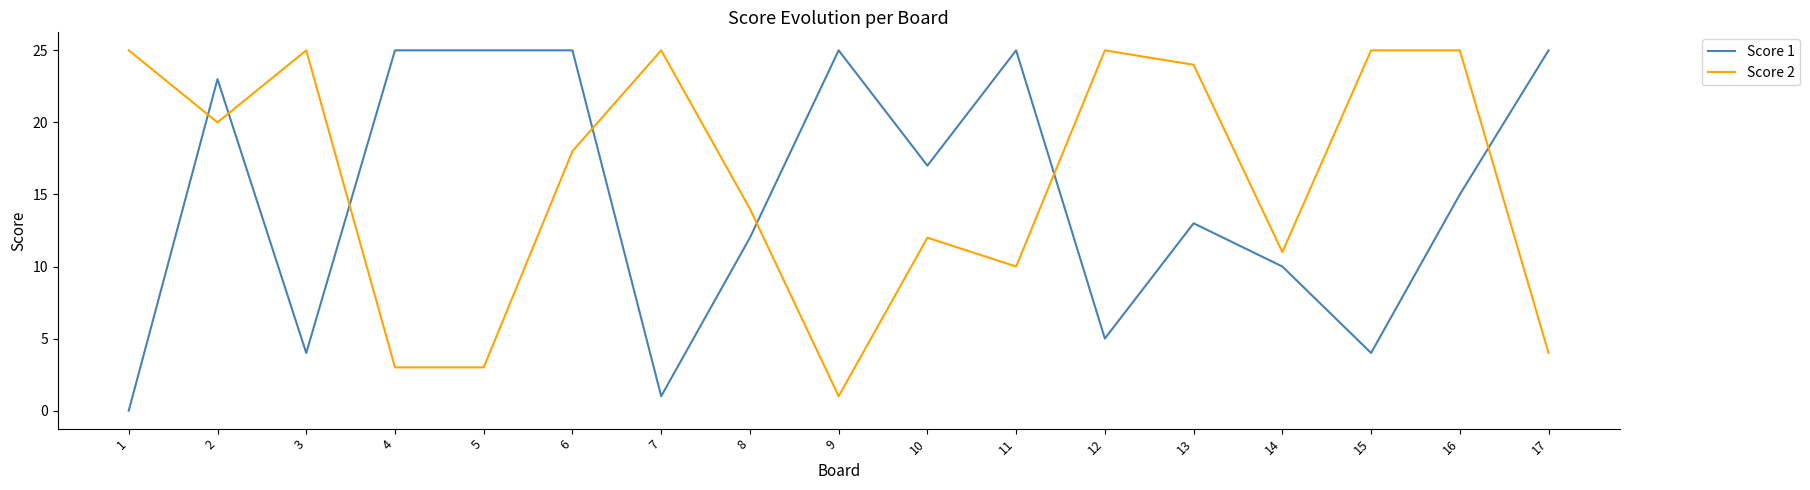

True or false: Score 2 has a value of 8 at 2.

False